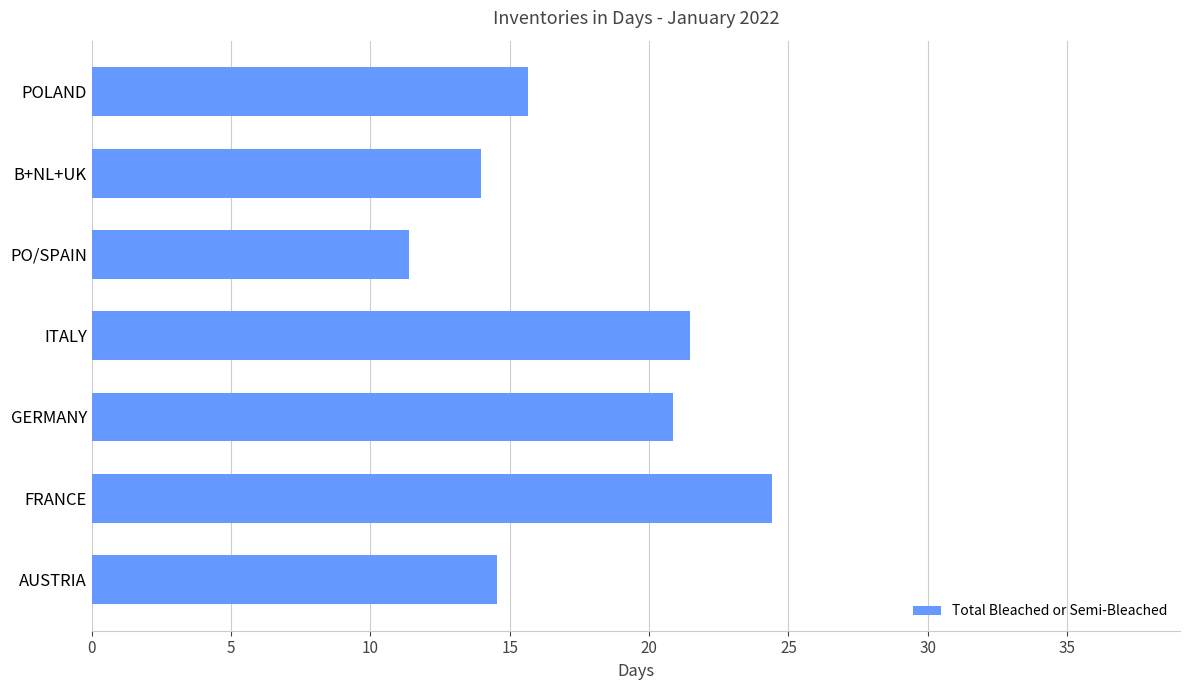

How many distinct data groups are displayed?

1